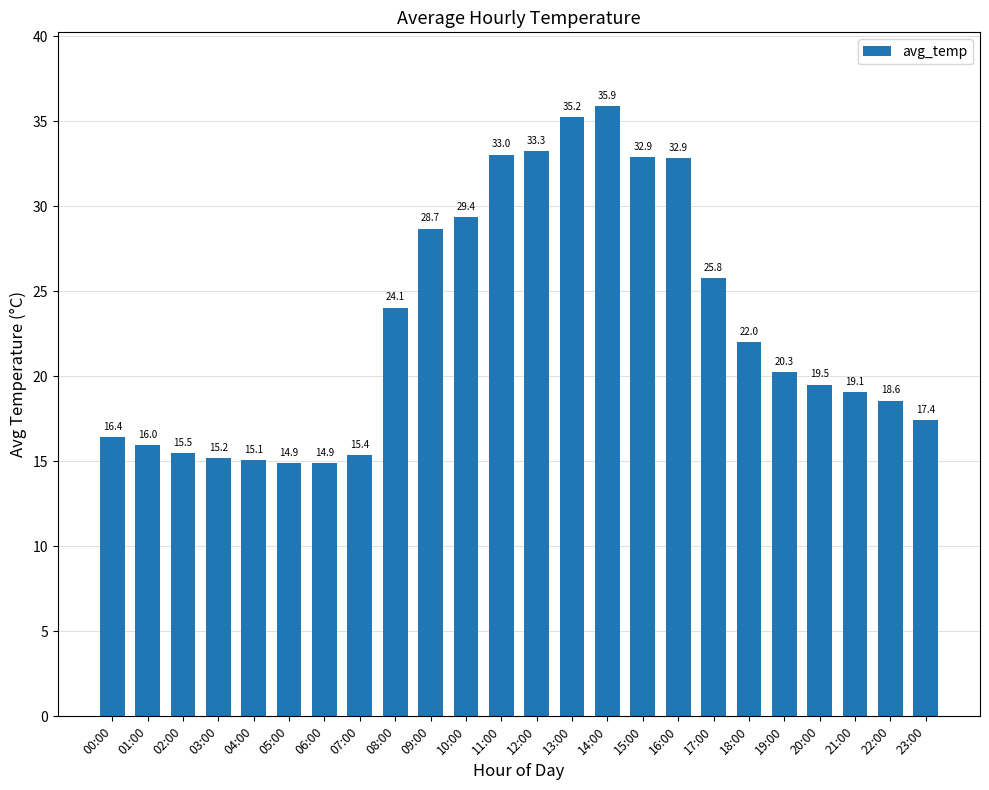

True or false: the data shows 23.6 at 03:00.

False